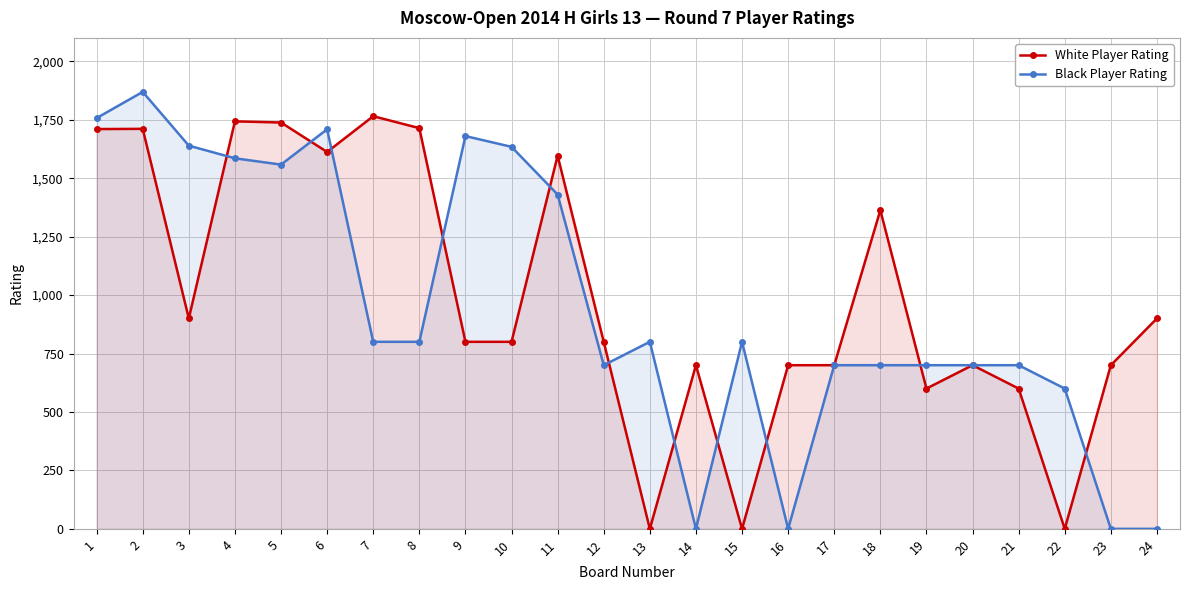

How many data points in White Player Rating are above 800?

11